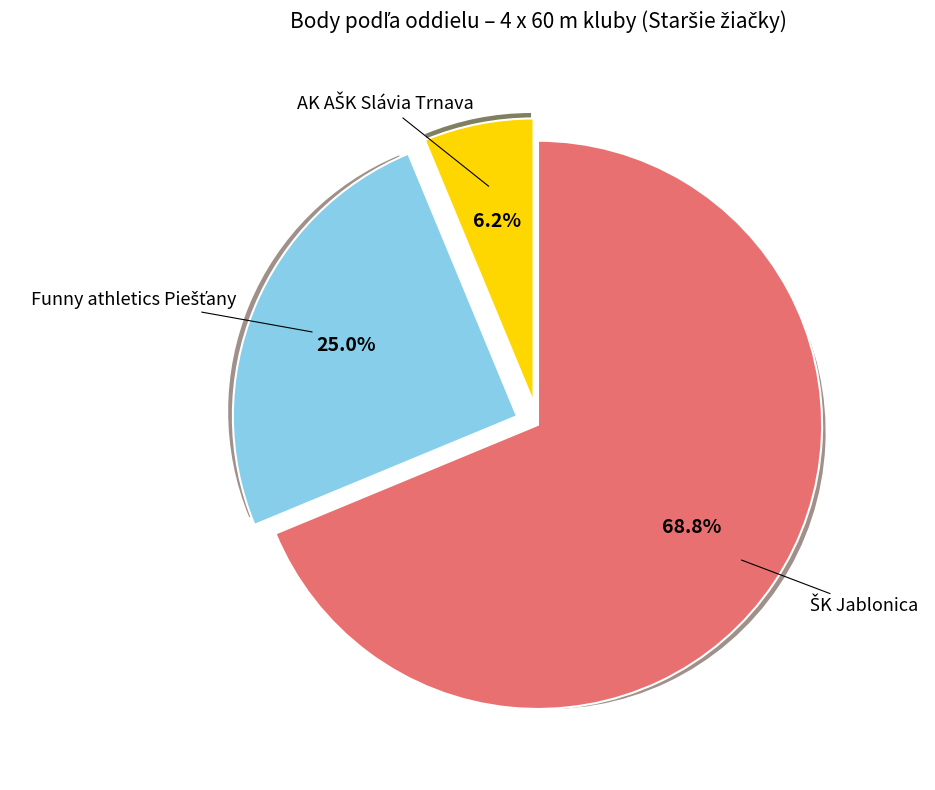

How many segments does this pie chart have?

3